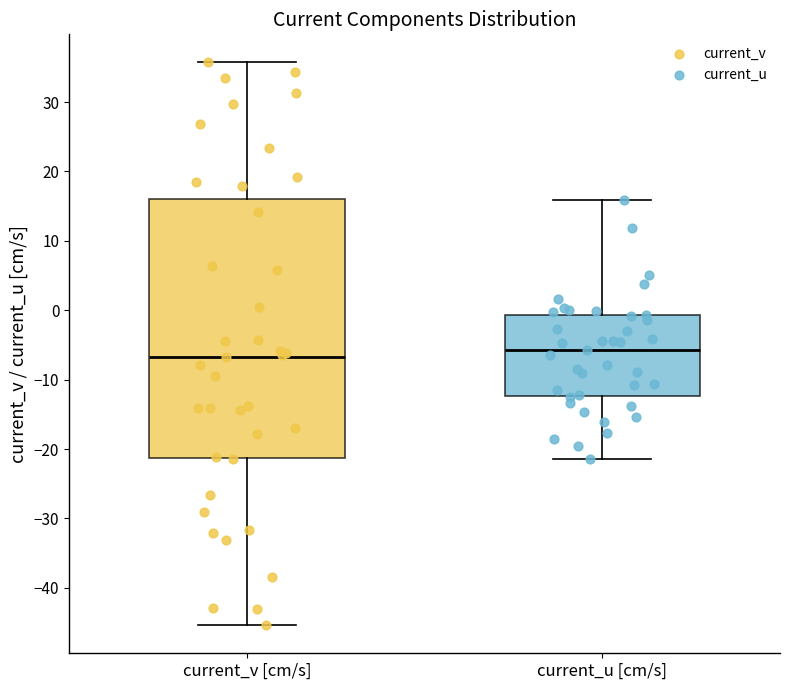

Where does the upper whisker of the box for current_u [cm/s] end on the y-axis? The values are not printed on the chart, so give them approximately, as read against the axis.

16